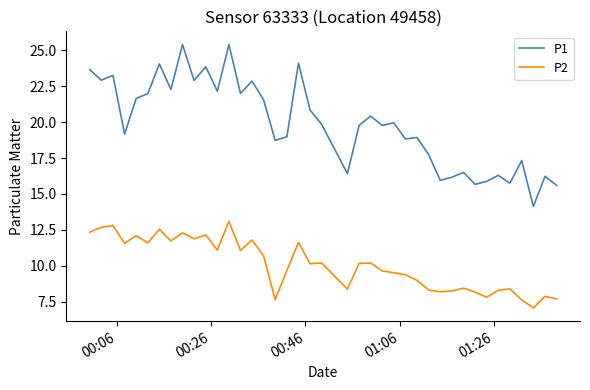

In P2, how many points are higher than both neighbors (excluding endpoints)?

13